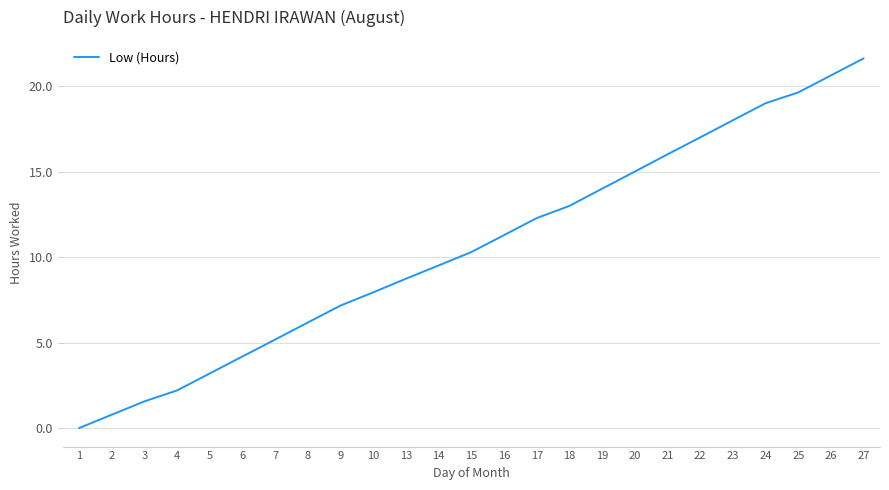

What is the maximum value shown in the chart?

21.6